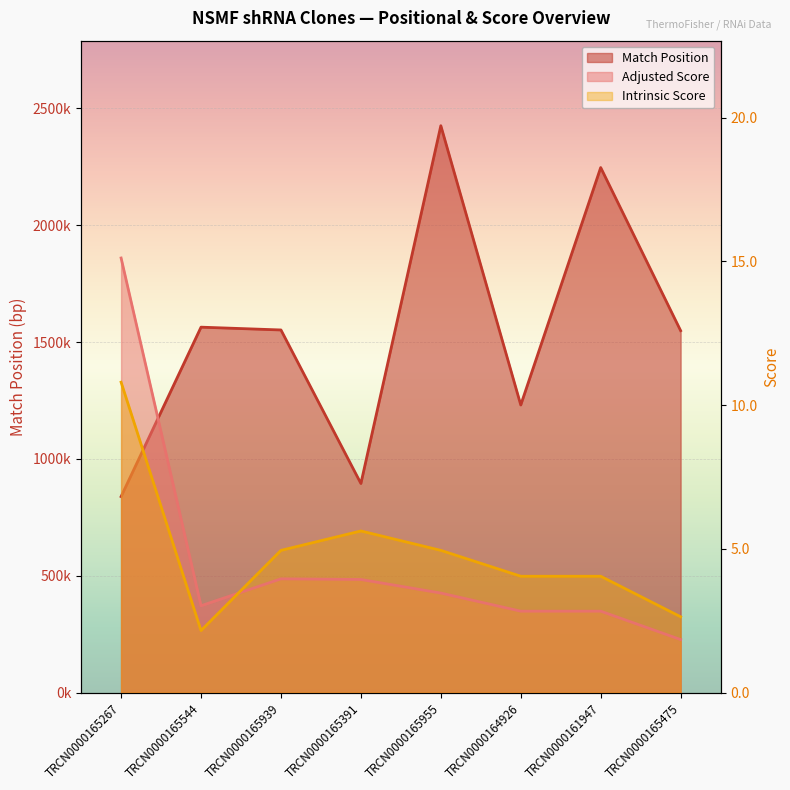

How many values in the Match Position series are below 1552?

4